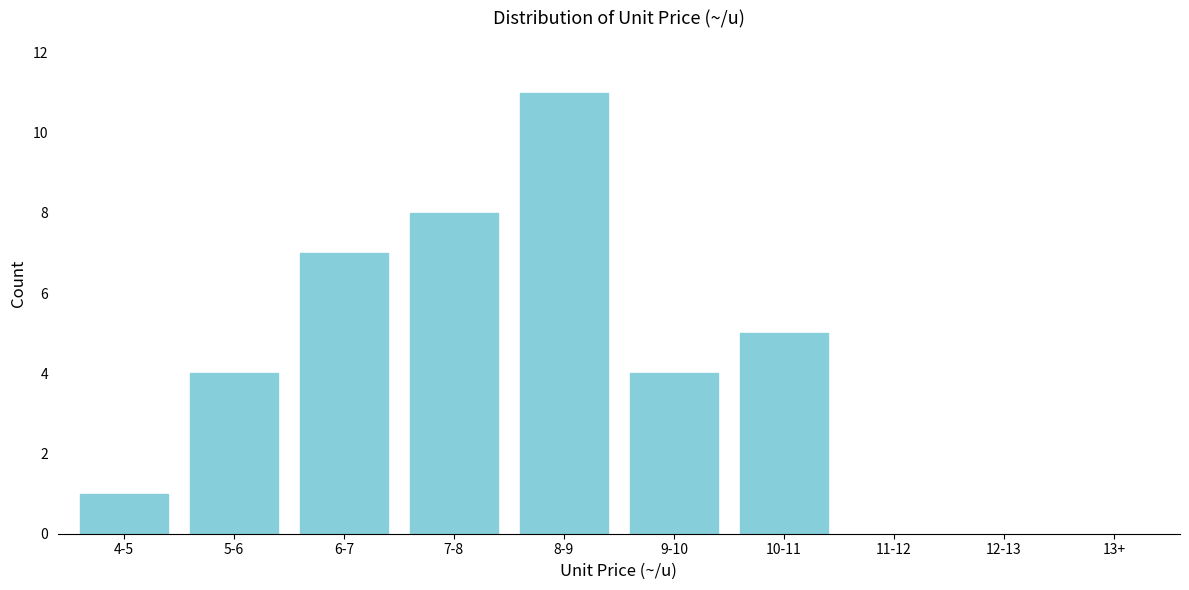

Reading right to left, list all the values displayed in this chart.

5	4	11	8	7	4	1